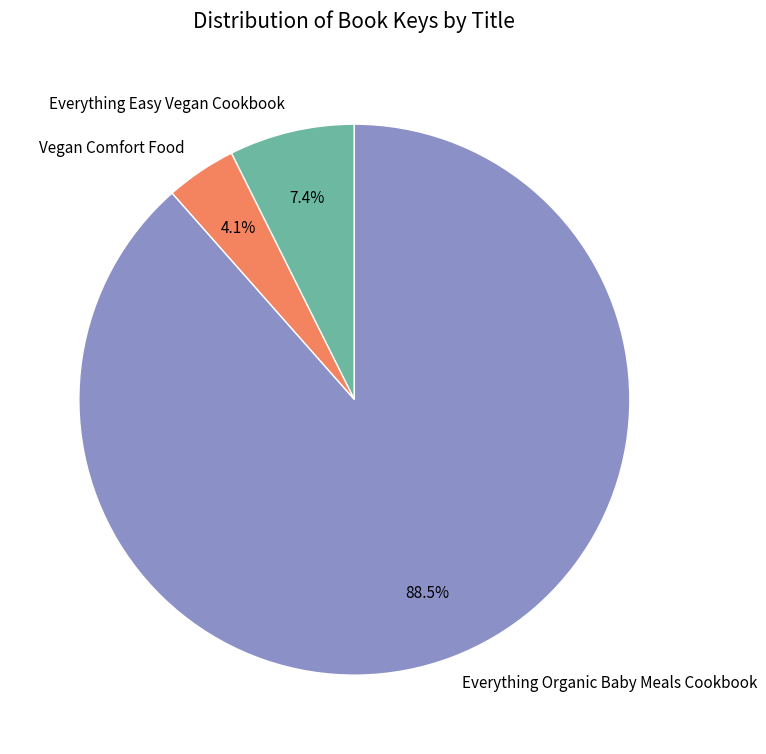

Which category has the smallest portion of the pie?

Vegan Comfort Food